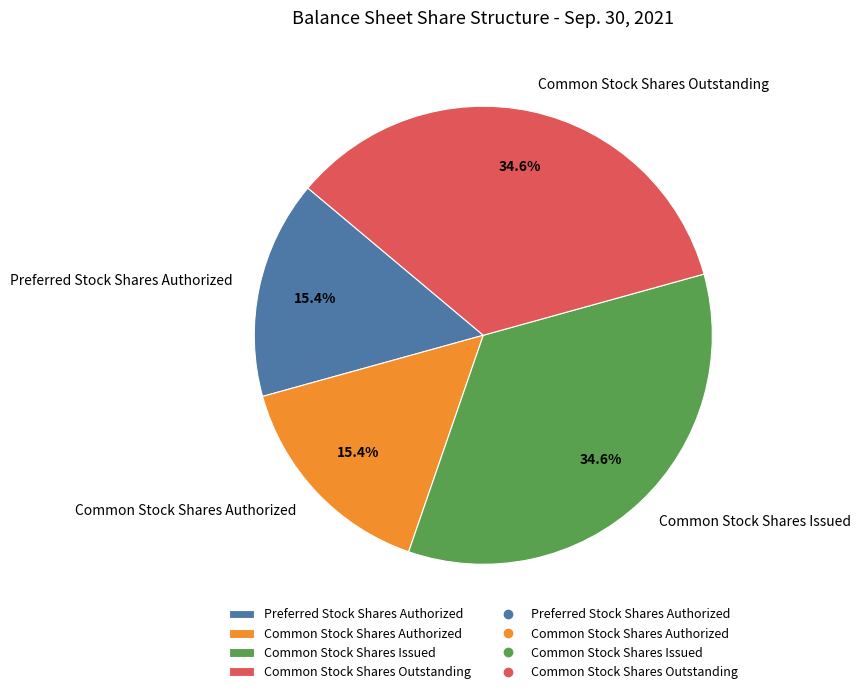

Is it true that Common Stock Shares Outstanding is 35% of the pie?

True